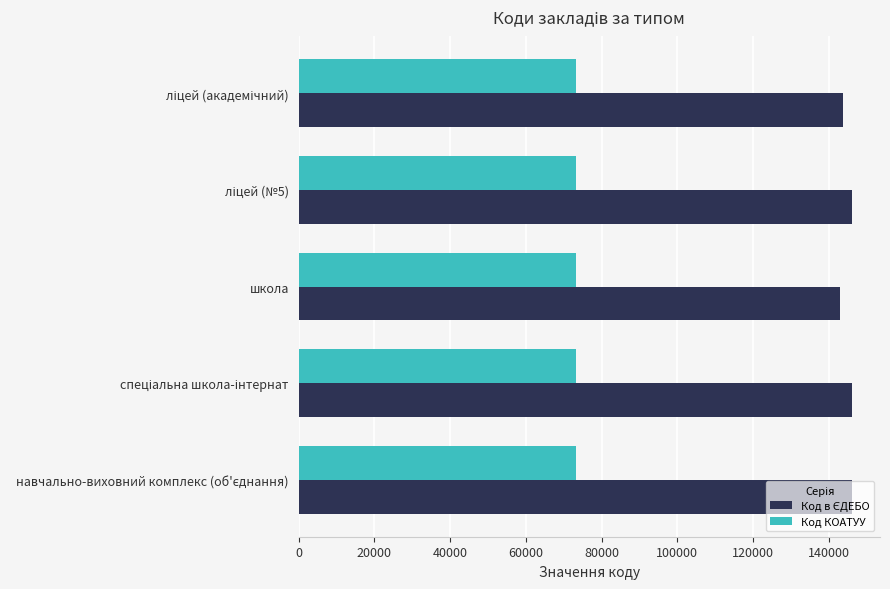

What is the sum of all Код КОАТУУ values?

366250.5